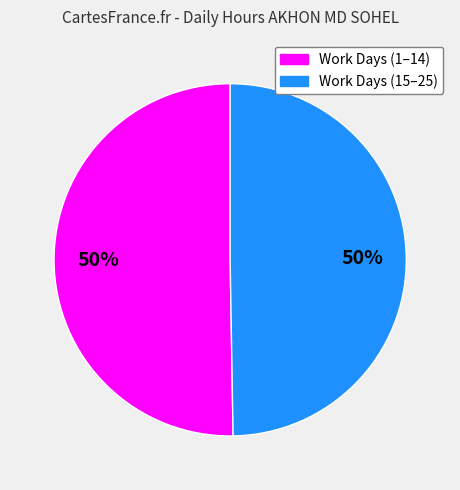

To the nearest percent, what is the average slice percentage?

50%